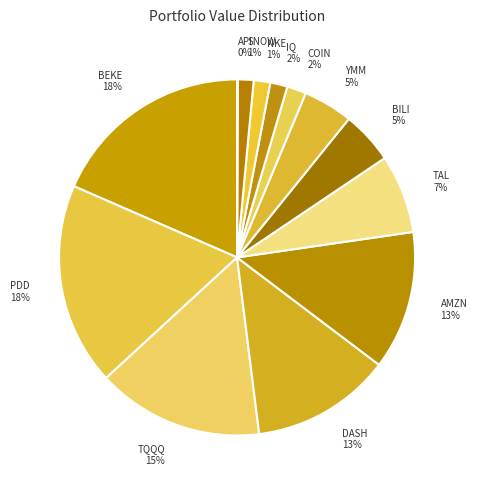

What percentage is the BILI slice, to the nearest percent?

5%